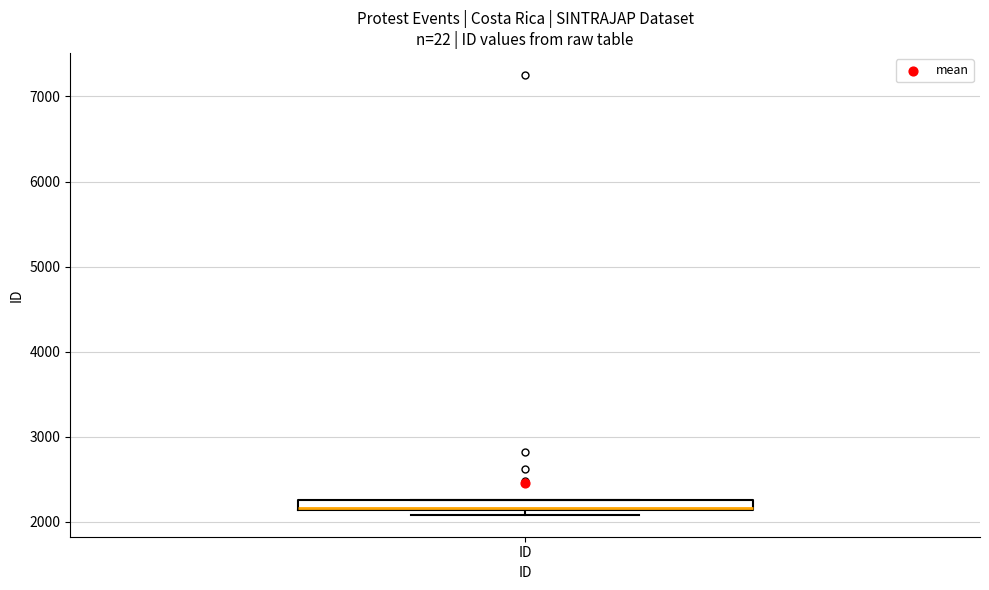

Where is the lower edge of the box for ID on the y-axis? The values are not printed on the chart, so give them approximately, as read against the axis.

2100